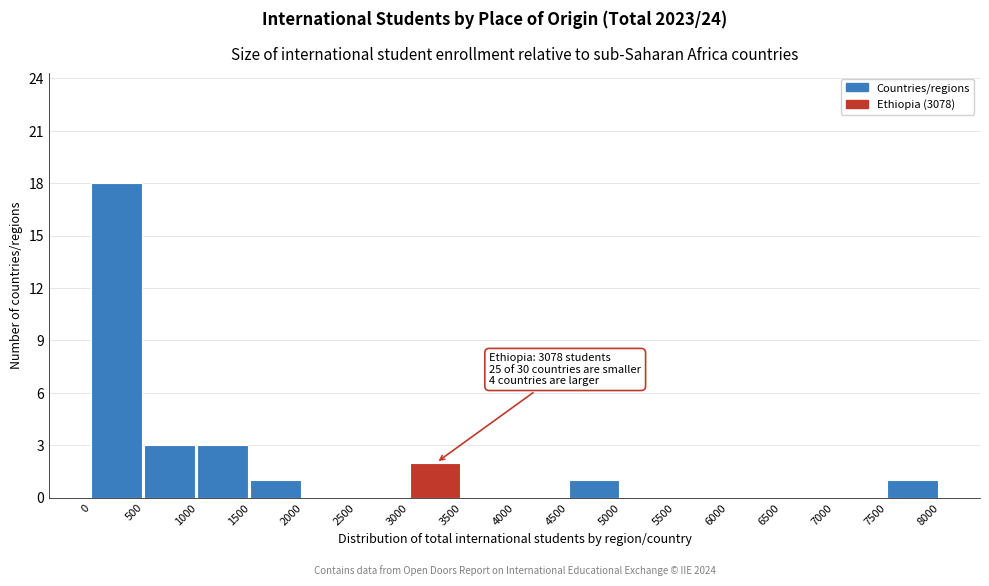

Which range on the x-axis has the tallest bar?

0 to 500